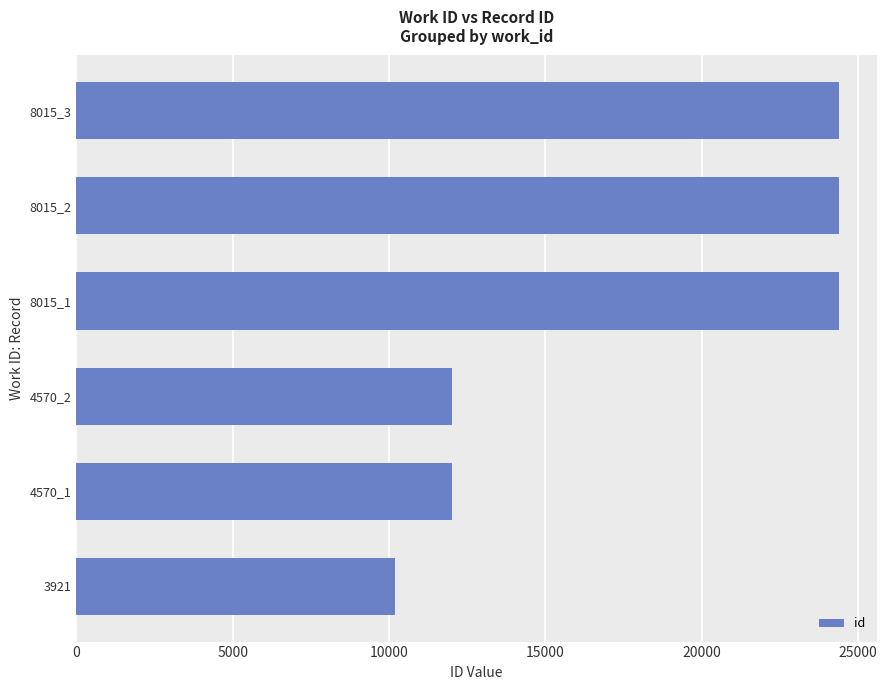

What is the smallest value displayed?

10175